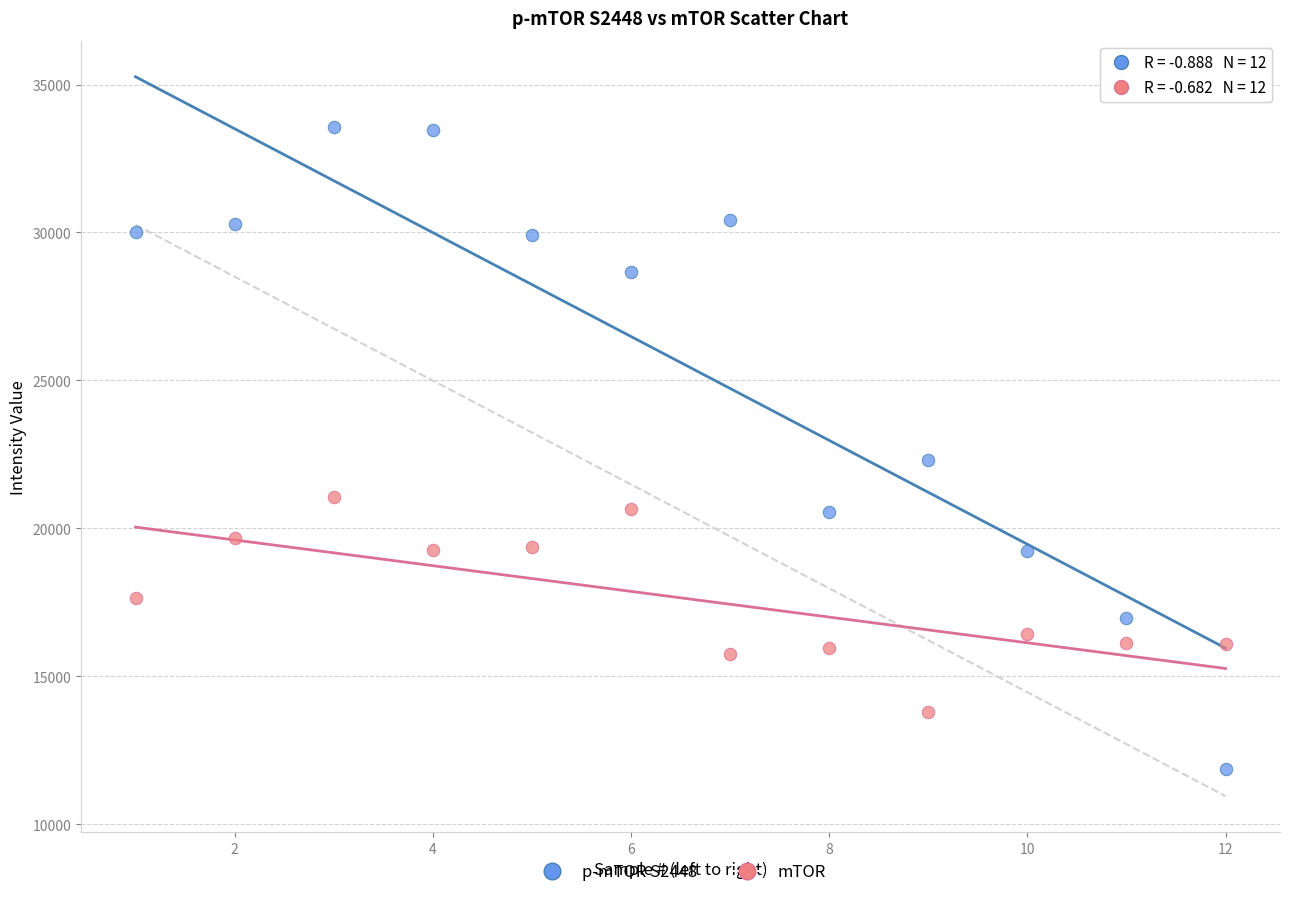

In the p-mTOR S2448 series, what Y value is closest to 22711?

22325.5